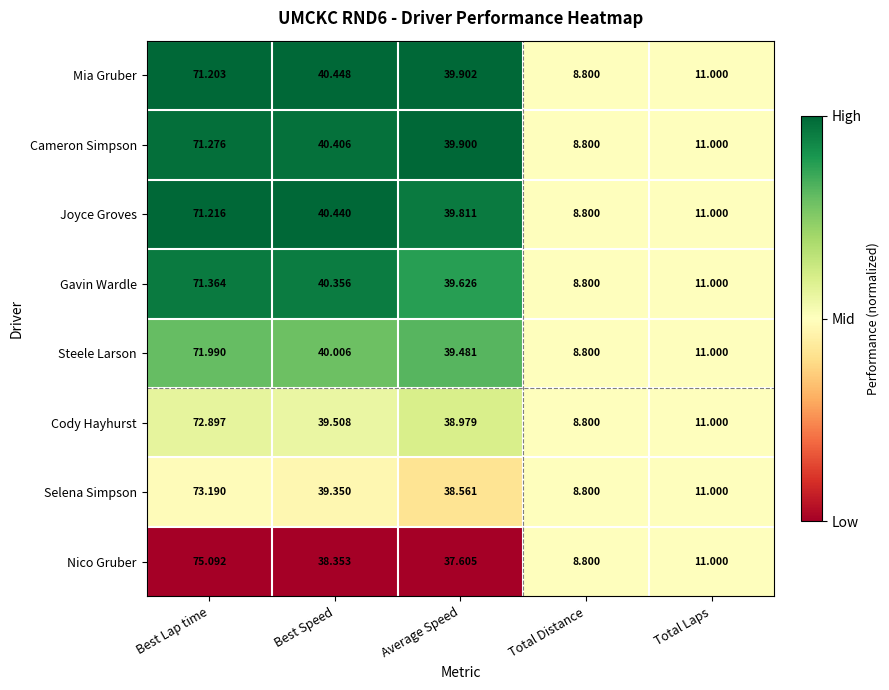

At which label does Mia Gruber first exceed 39?

Best Lap time